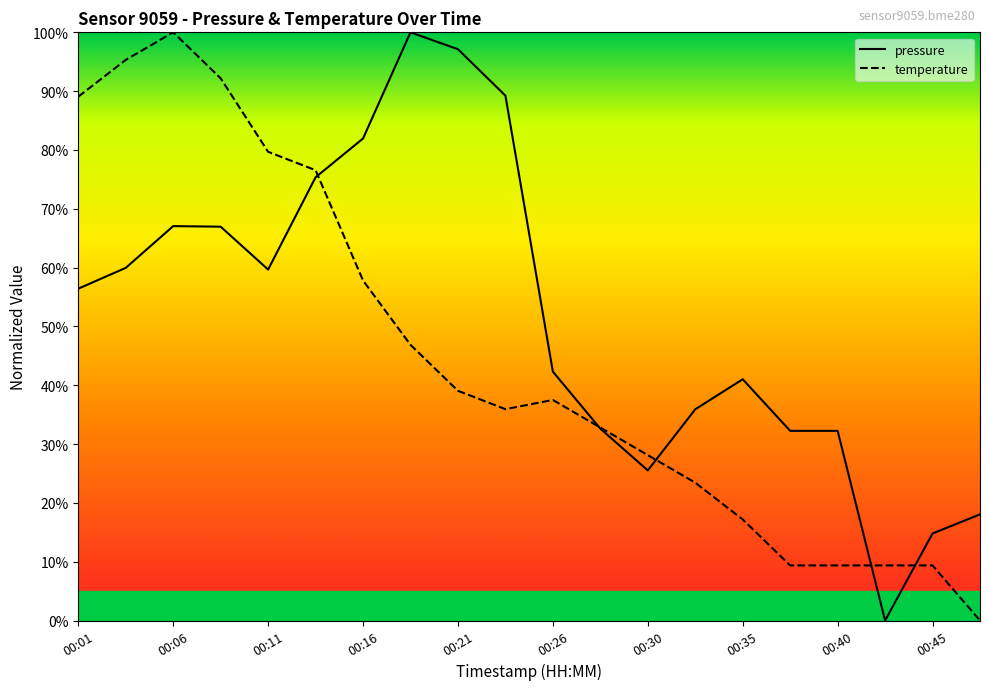

What is the difference between the second highest and second lowest values in the pressure series?

82.3